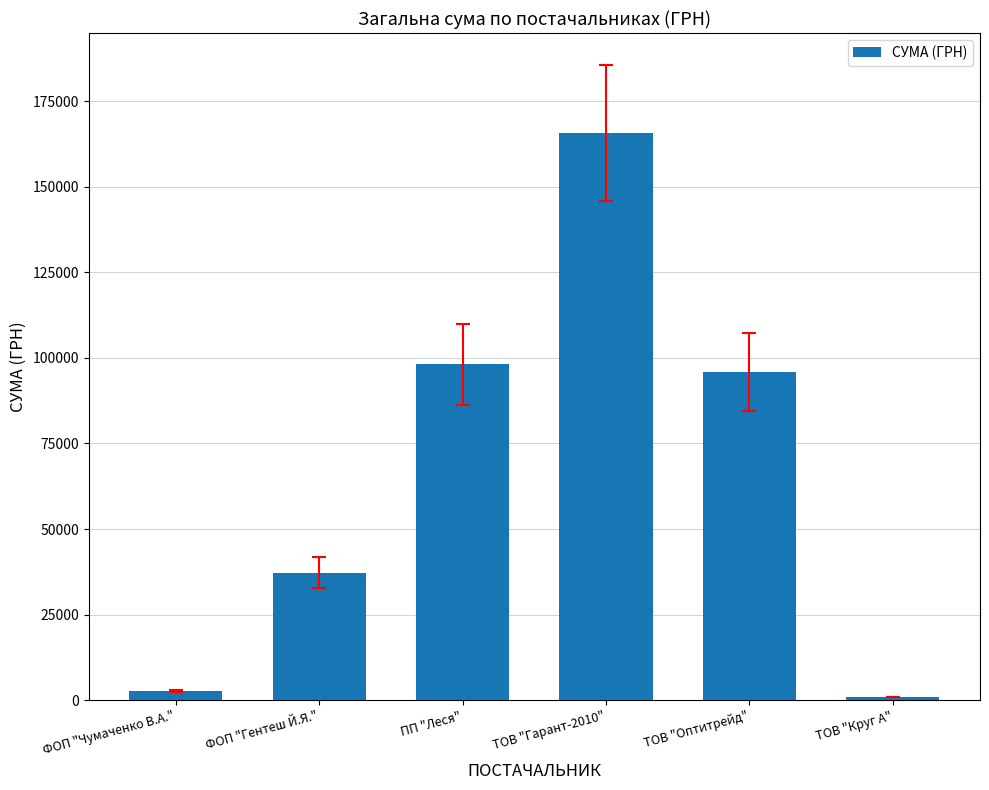

Does the chart contain any negative values?

No